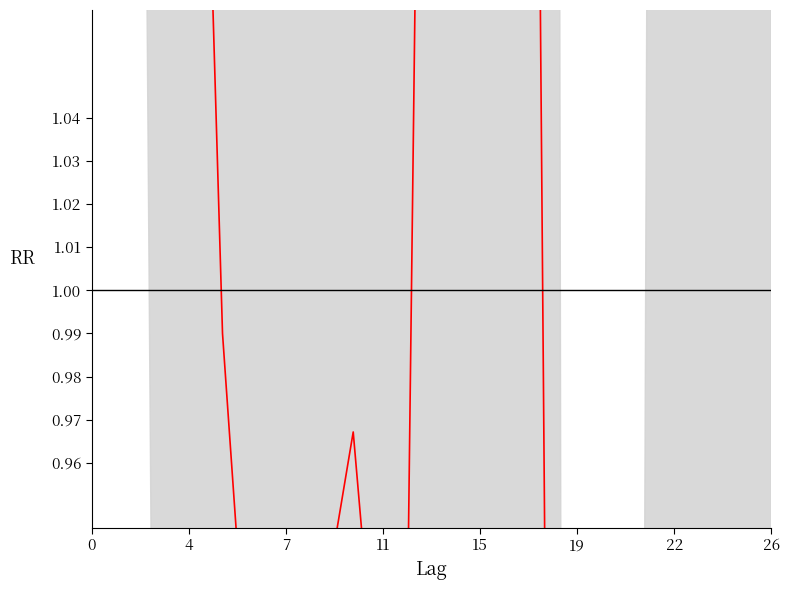

What is the label of the 26th point from the left?

25